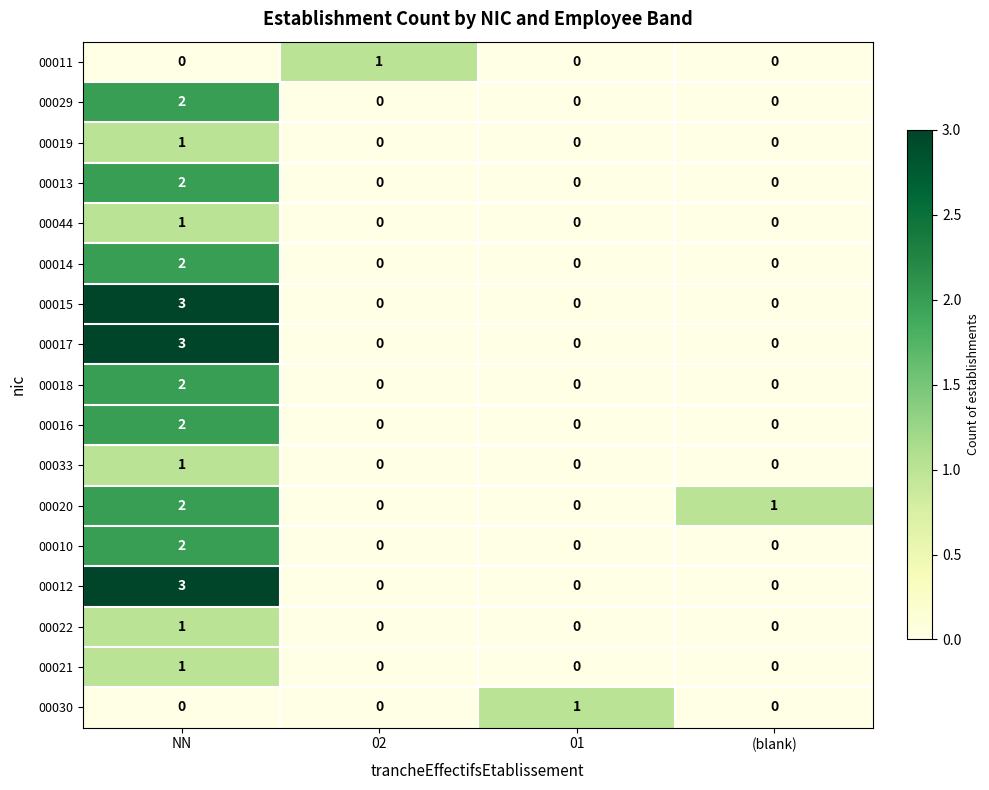

The value of 00029 at NN is 2. True or false?

True